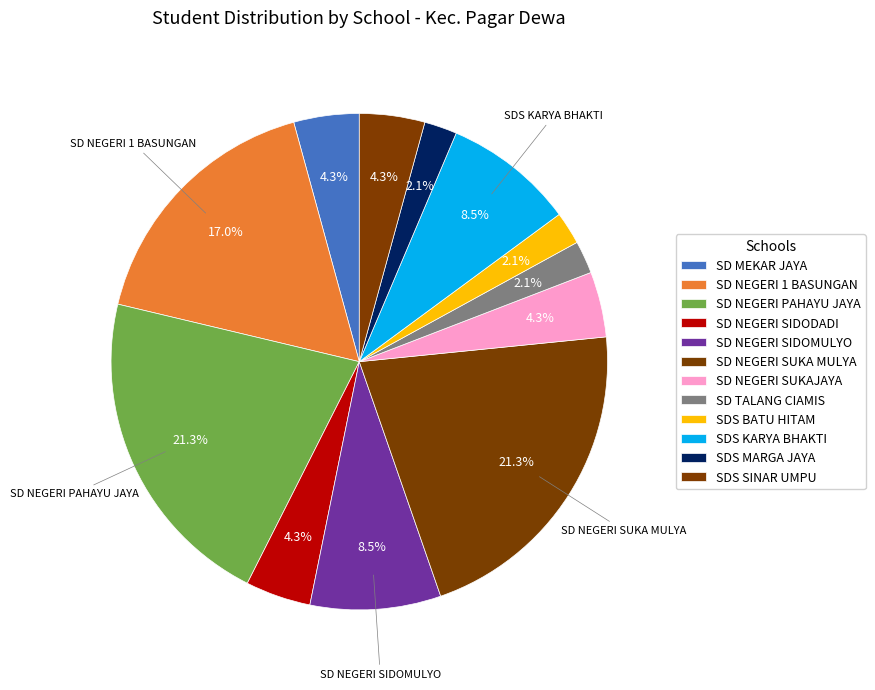

How many segments does this pie chart have?

12